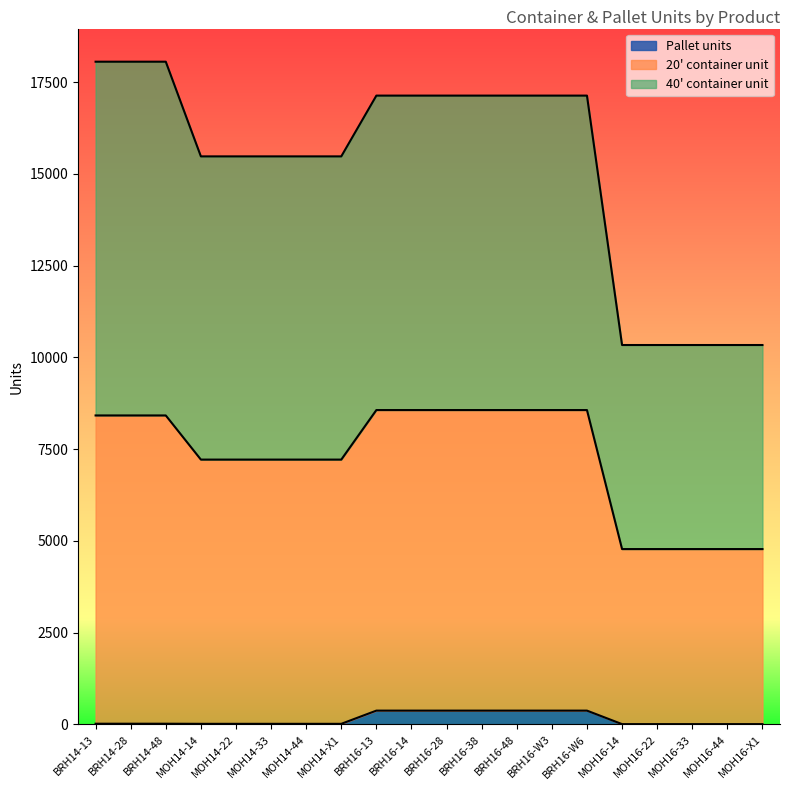

What is the difference between the second highest and minimum values in the Pallet units series?

368